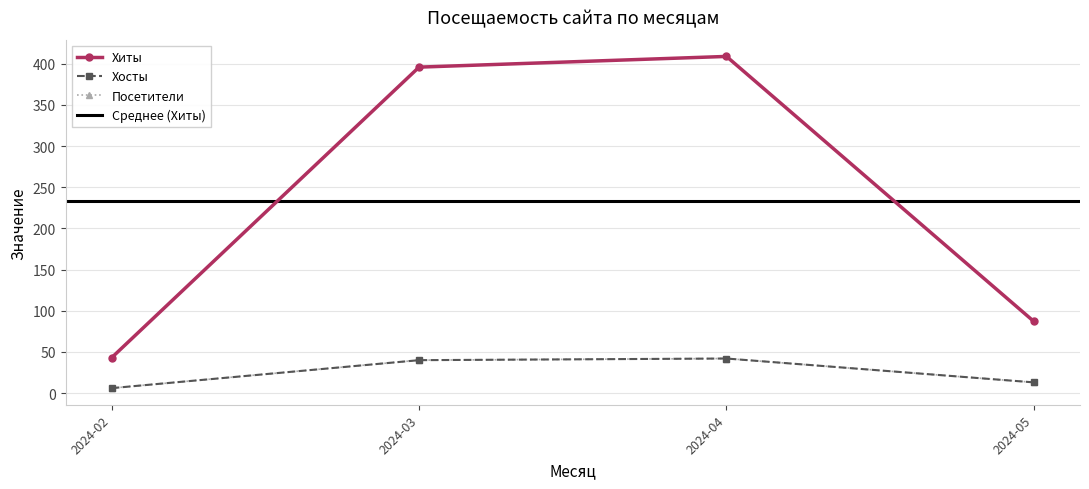

At how many categories does at least one series exceed 140?

2